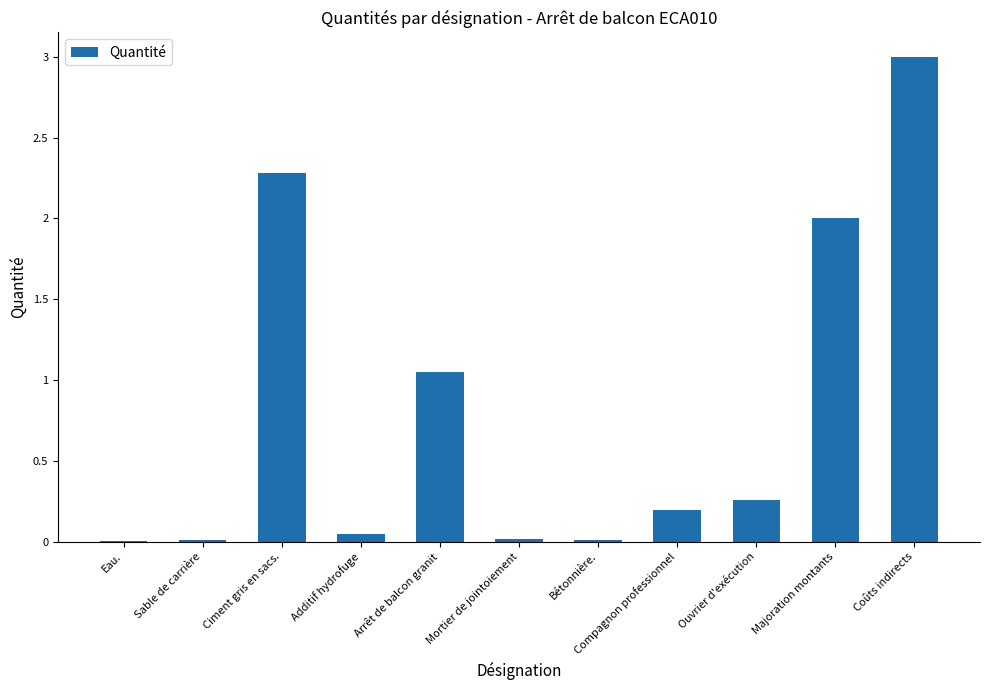

Read the value at Ciment gris en sacs..

2.3